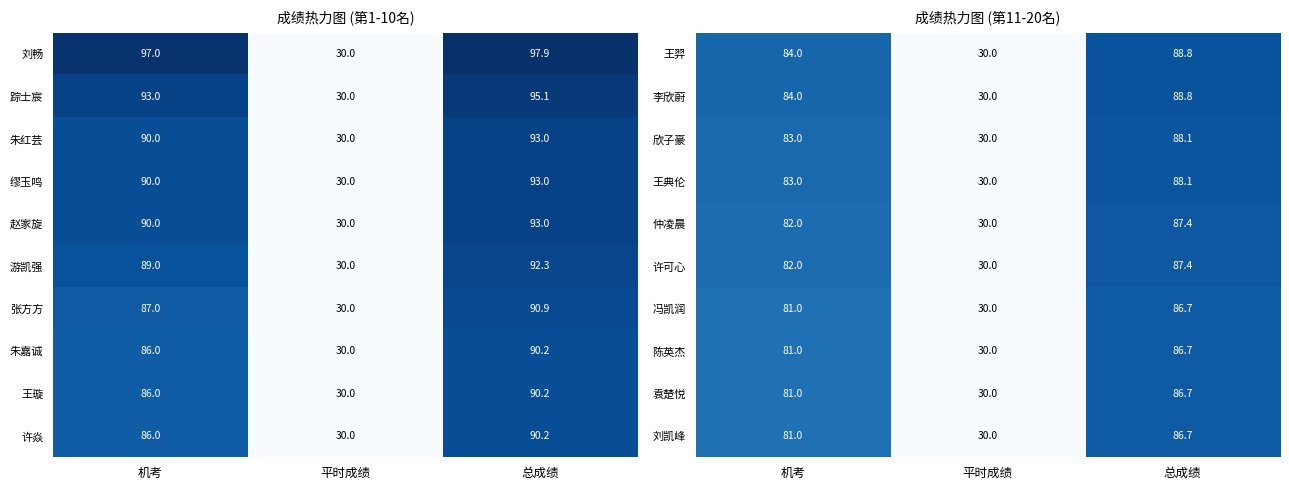

List the labels in order of 李欣蔚 value, smallest first.

平时成绩, 机考, 总成绩